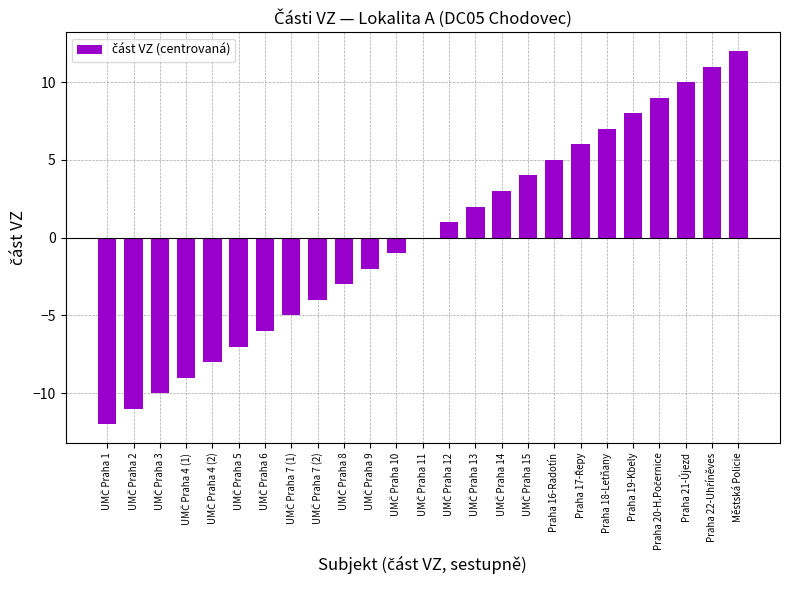

The value at Praha 18-Letňany is 7. True or false?

True